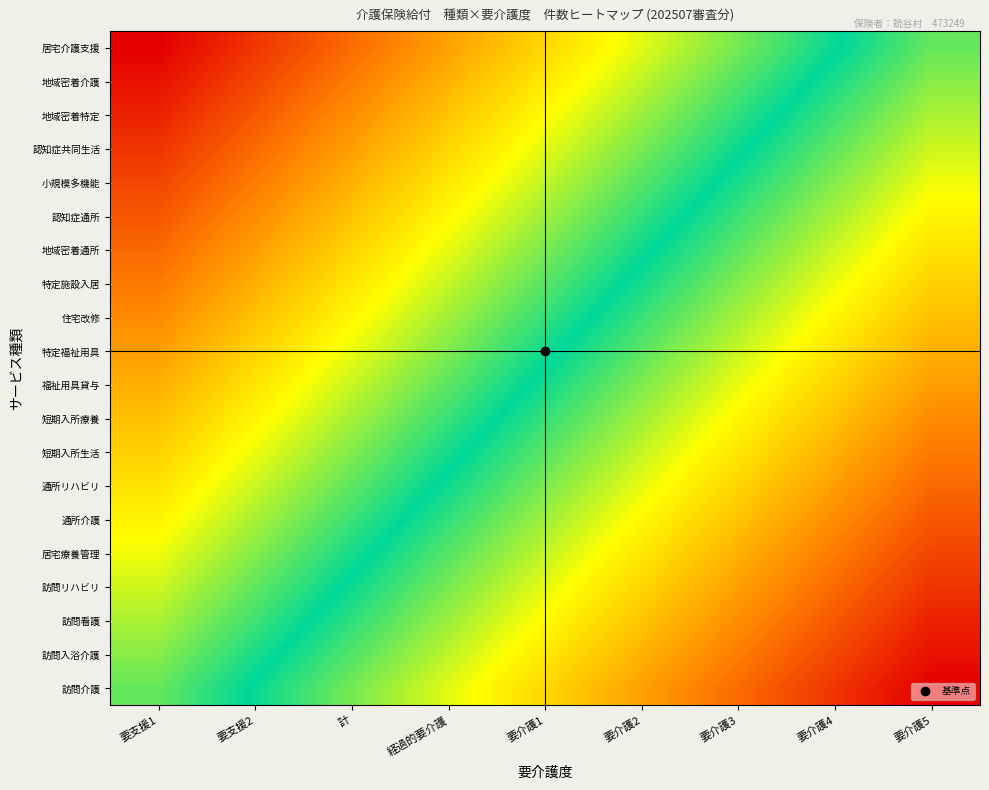

Reading left to right, list all the values displayed in this chart.

訪問介護: 要支援1=56.5	要支援2=49.5	計=42.4	経過的要介護=35.3	要介護1=28.3	要介護2=21.2	要介護3=14.1	要介護4=7.1	要介護5=0.0
訪問入浴介護: 要支援1=58.8	要支援2=51.7	計=44.7	経過的要介護=37.6	要介護1=30.5	要介護2=23.5	要介護3=16.4	要介護4=9.4	要介護5=2.3
訪問看護: 要支援1=61.1	要支援2=54.0	計=47.0	経過的要介護=39.9	要介護1=32.8	要介護2=25.8	要介護3=18.7	要介護4=11.6	要介護5=4.6
訪問リハビリ: 要支援1=63.4	要支援2=56.3	計=49.3	経過的要介護=42.2	要介護1=35.1	要介護2=28.1	要介護3=21.0	要介護4=13.9	要介護5=6.9
居宅療養管理: 要支援1=65.7	要支援2=58.6	計=51.5	経過的要介護=44.5	要介護1=37.4	要介護2=30.3	要介護3=23.3	要介護4=16.2	要介護5=9.2
通所介護: 要支援1=68.0	要支援2=60.9	計=53.8	経過的要介護=46.8	要介護1=39.7	要介護2=32.6	要介護3=25.6	要介護4=18.5	要介護5=11.4
通所リハビリ: 要支援1=70.3	要支援2=63.2	計=56.1	経過的要介護=49.1	要介護1=42.0	要介護2=34.9	要介護3=27.9	要介護4=20.8	要介護5=13.7
短期入所生活: 要支援1=72.5	要支援2=65.5	計=58.4	経過的要介護=51.3	要介護1=44.3	要介護2=37.2	要介護3=30.1	要介護4=23.1	要介護5=16.0
短期入所療養: 要支援1=74.8	要支援2=67.8	計=60.7	経過的要介護=53.6	要介護1=46.6	要介護2=39.5	要介護3=32.4	要介護4=25.4	要介護5=18.3
福祉用具貸与: 要支援1=77.1	要支援2=70.1	計=63.0	経過的要介護=55.9	要介護1=48.9	要介護2=41.8	要介護3=34.7	要介護4=27.7	要介護5=20.6
特定福祉用具: 要支援1=79.4	要支援2=72.3	計=65.3	経過的要介護=58.2	要介護1=51.1	要介護2=44.1	要介護3=37.0	要介護4=29.9	要介護5=22.9
住宅改修: 要支援1=81.7	要支援2=74.6	計=67.6	経過的要介護=60.5	要介護1=53.4	要介護2=46.4	要介護3=39.3	要介護4=32.2	要介護5=25.2
特定施設入居: 要支援1=84.0	要支援2=76.9	計=69.9	経過的要介護=62.8	要介護1=55.7	要介護2=48.7	要介護3=41.6	要介護4=34.5	要介護5=27.5
地域密着通所: 要支援1=86.3	要支援2=79.2	計=72.1	経過的要介護=65.1	要介護1=58.0	要介護2=50.9	要介護3=43.9	要介護4=36.8	要介護5=29.7
認知症通所: 要支援1=88.6	要支援2=81.5	計=74.4	経過的要介護=67.4	要介護1=60.3	要介護2=53.2	要介護3=46.2	要介護4=39.1	要介護5=32.0
小規模多機能: 要支援1=90.8	要支援2=83.8	計=76.7	経過的要介護=69.7	要介護1=62.6	要介護2=55.5	要介護3=48.5	要介護4=41.4	要介護5=34.3
認知症共同生活: 要支援1=93.1	要支援2=86.1	計=79.0	経過的要介護=71.9	要介護1=64.9	要介護2=57.8	要介護3=50.7	要介護4=43.7	要介護5=36.6
地域密着特定: 要支援1=95.4	要支援2=88.4	計=81.3	経過的要介護=74.2	要介護1=67.2	要介護2=60.1	要介護3=53.0	要介護4=46.0	要介護5=38.9
地域密着介護: 要支援1=97.7	要支援2=90.6	計=83.6	経過的要介護=76.5	要介護1=69.5	要介護2=62.4	要介護3=55.3	要介護4=48.3	要介護5=41.2
居宅介護支援: 要支援1=100.0	要支援2=92.9	計=85.9	経過的要介護=78.8	要介護1=71.7	要介護2=64.7	要介護3=57.6	要介護4=50.5	要介護5=43.5